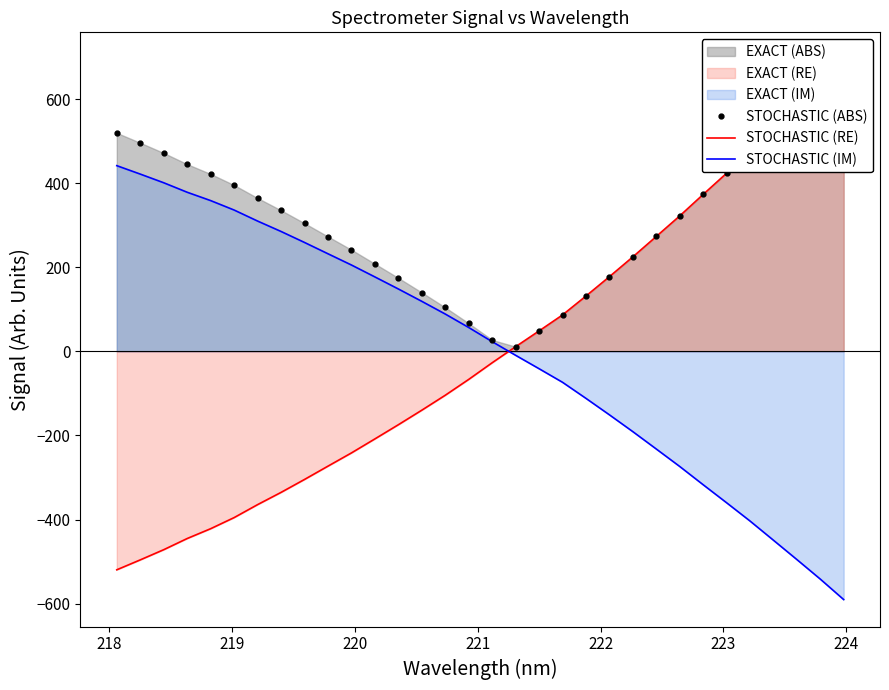

What is the maximum value for STOCHASTIC (IM)?

441.6